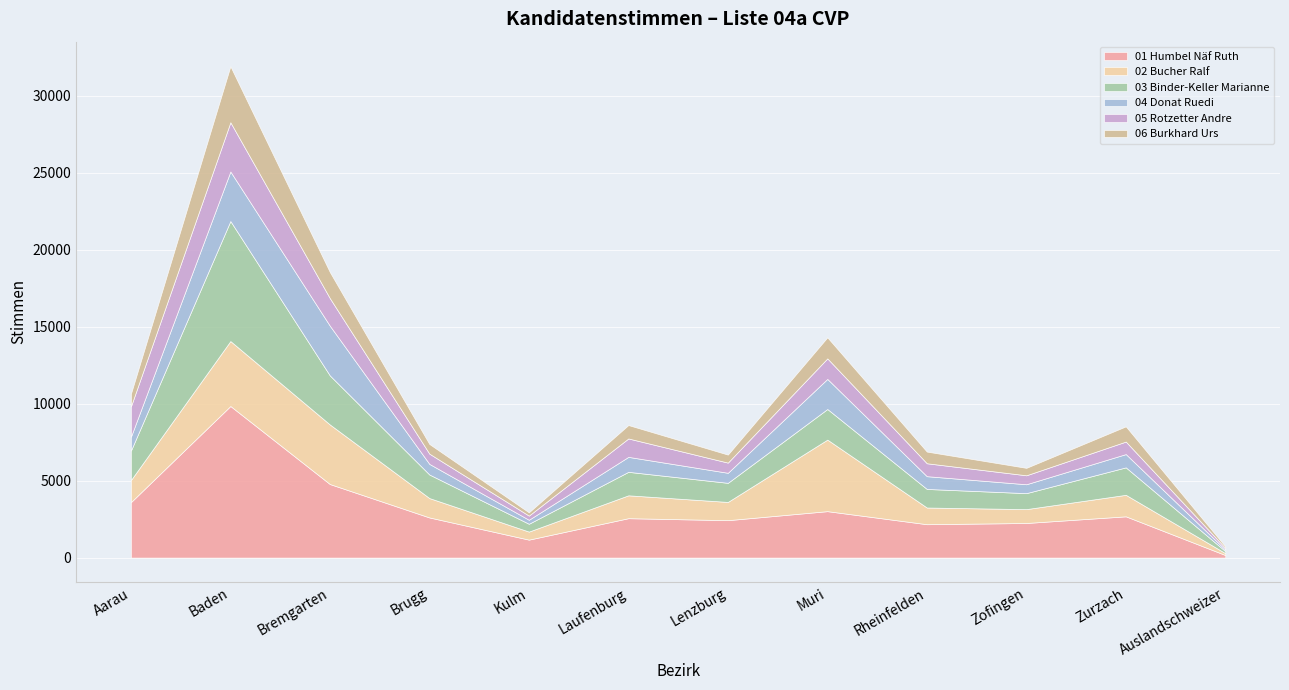

Between Bremgarten and Zofingen, which series saw the biggest shift?

02 Bucher Ralf